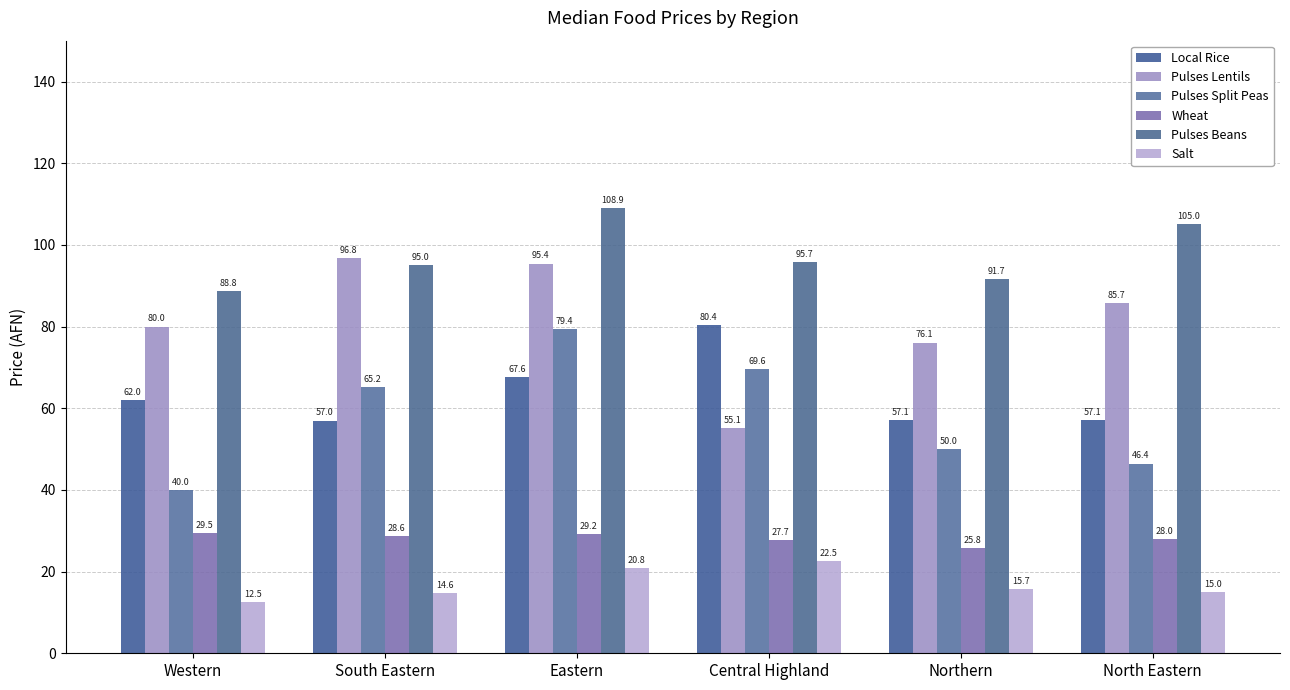

List the series in order of their peak value, highest first.

Pulses Beans, Pulses Lentils, Local Rice, Pulses Split Peas, Wheat, Salt